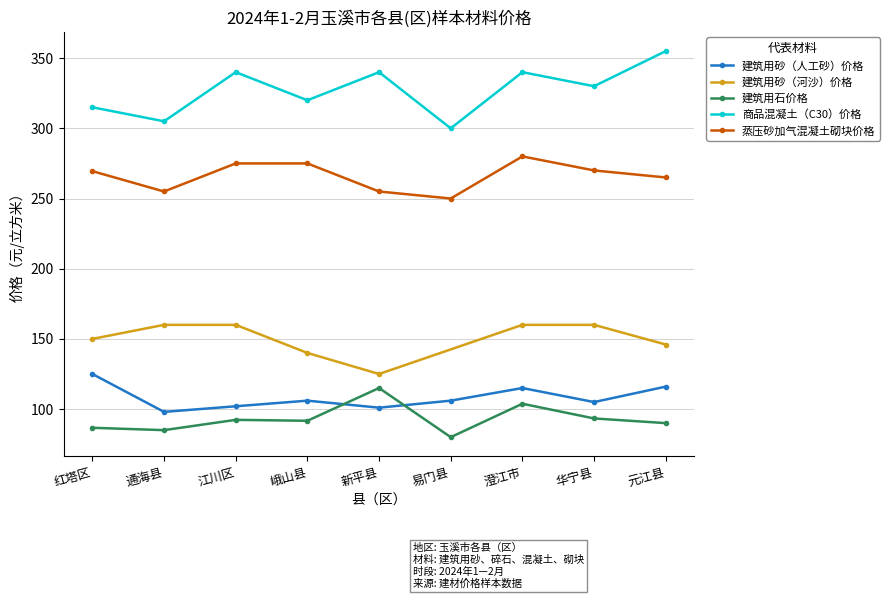

Where is the first local minimum for 建筑用砂（人工砂）价格?

通海县